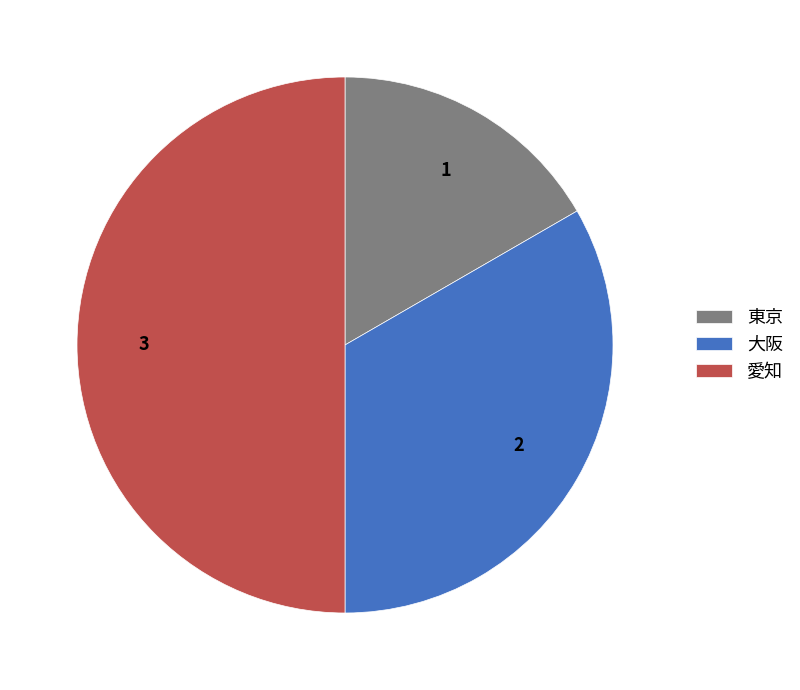

Count the number of slices in the pie.

3